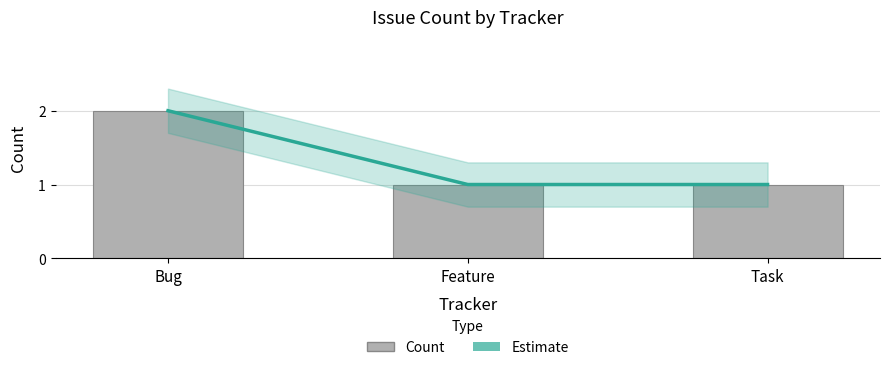

Which has a higher value, Feature or Bug?

Bug